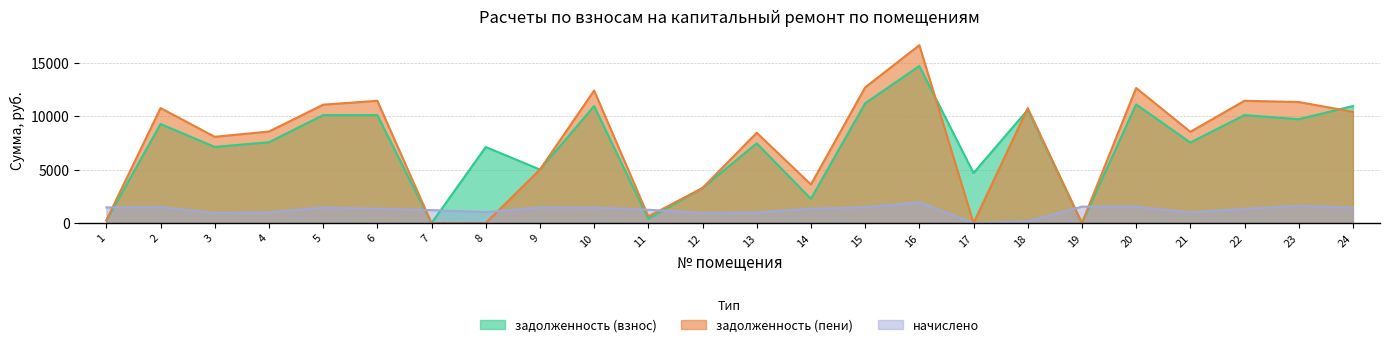

List the labels in order of задолженность (пени) value, smallest first.

7, 8, 17, 19, 1, 11, 12, 14, 9, 3, 13, 21, 4, 24, 18, 2, 5, 23, 6, 22, 10, 20, 15, 16